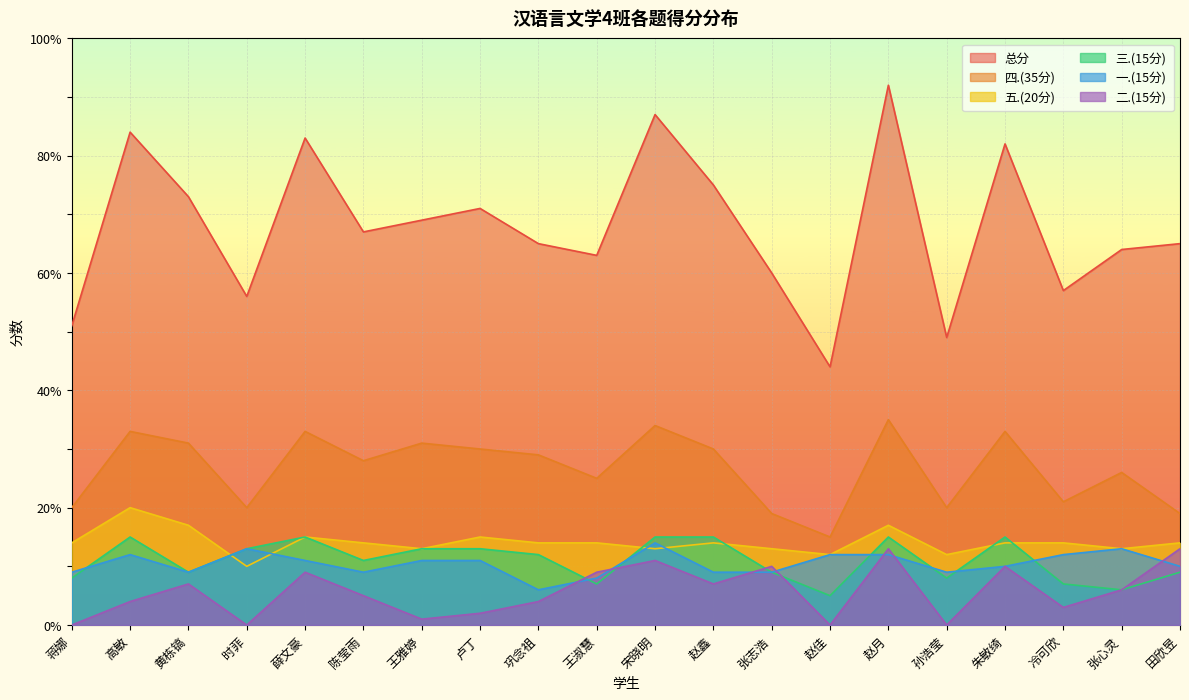

What is the difference between the 五.(20分) values at 时菲 and 孙浩莹?

2